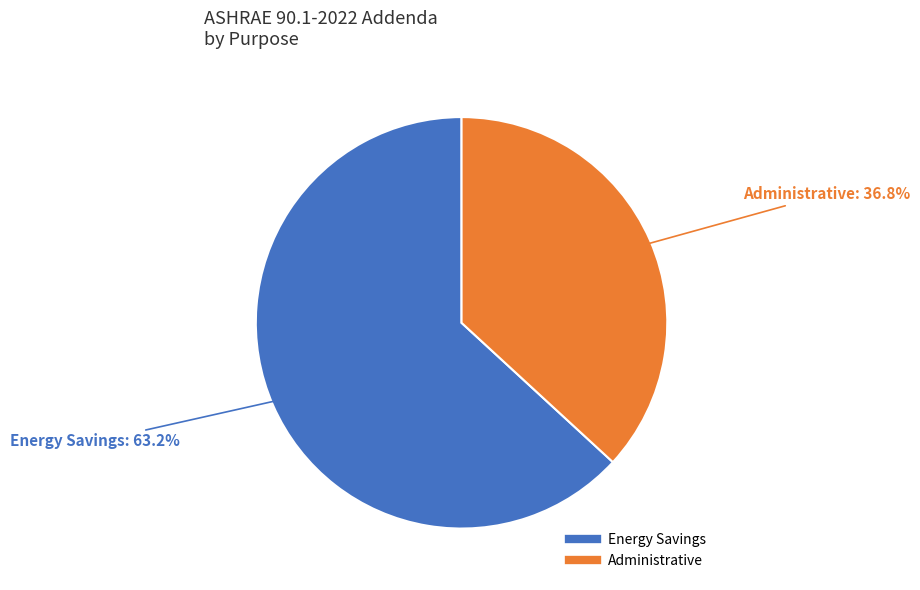

Rank the categories by value from highest to lowest.

Energy Savings, Administrative